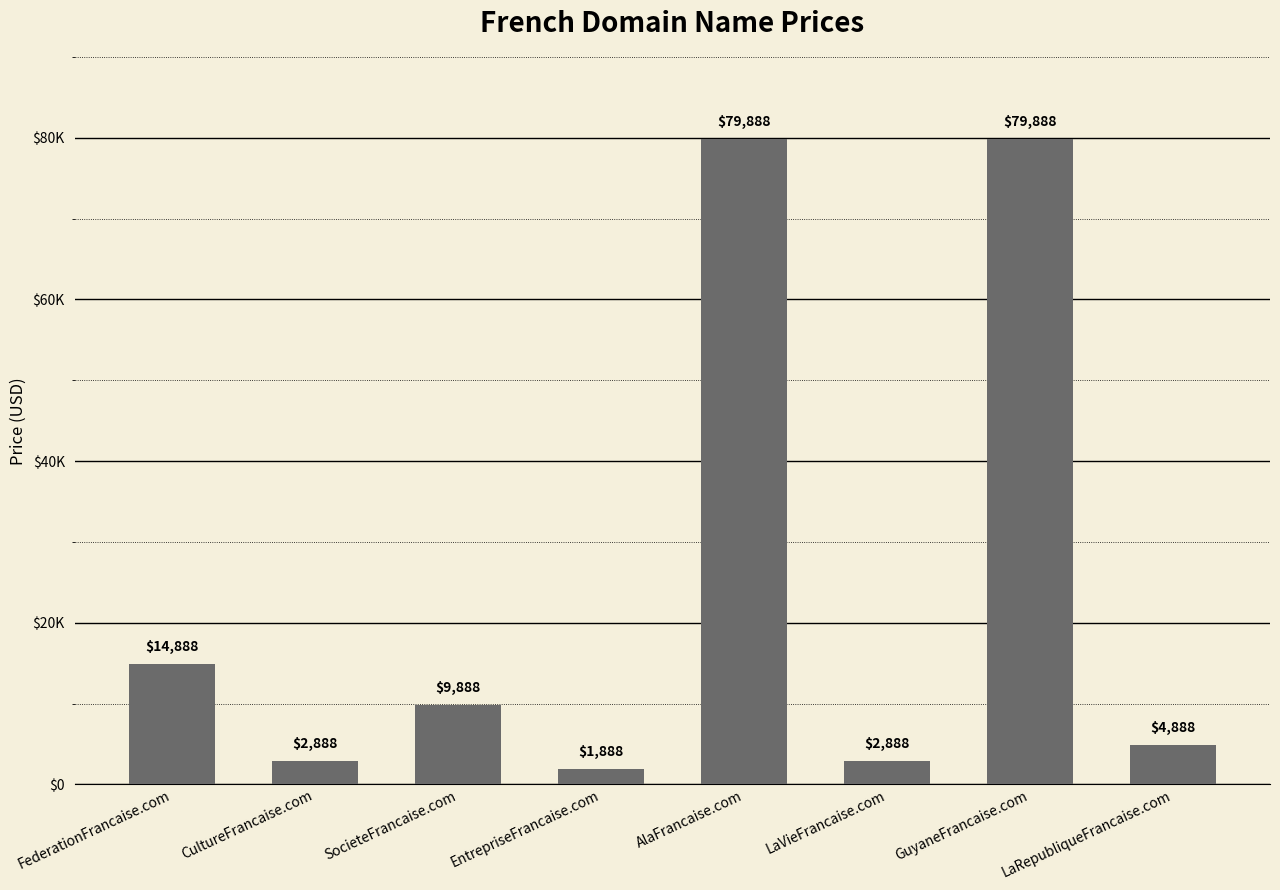

What is the change in value from AlaFrancaise.com to LaVieFrancaise.com?

-77000